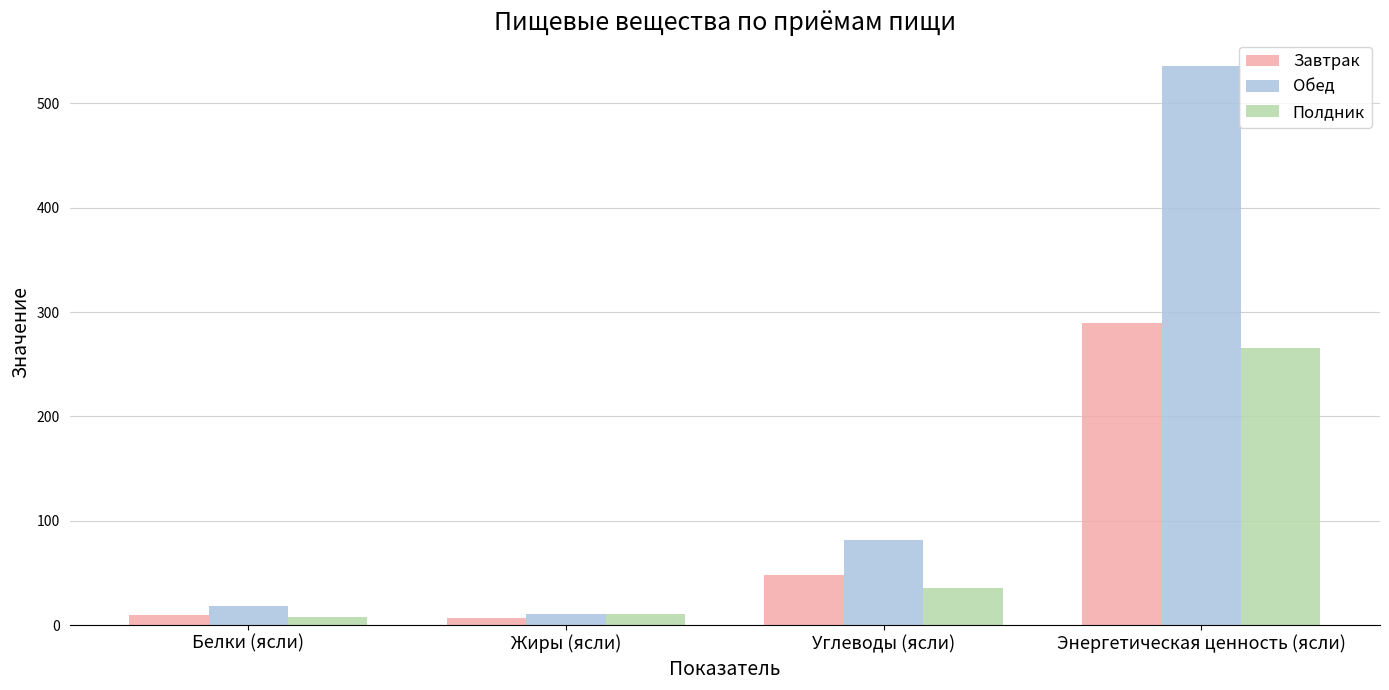

How many bars are there in each group?

3